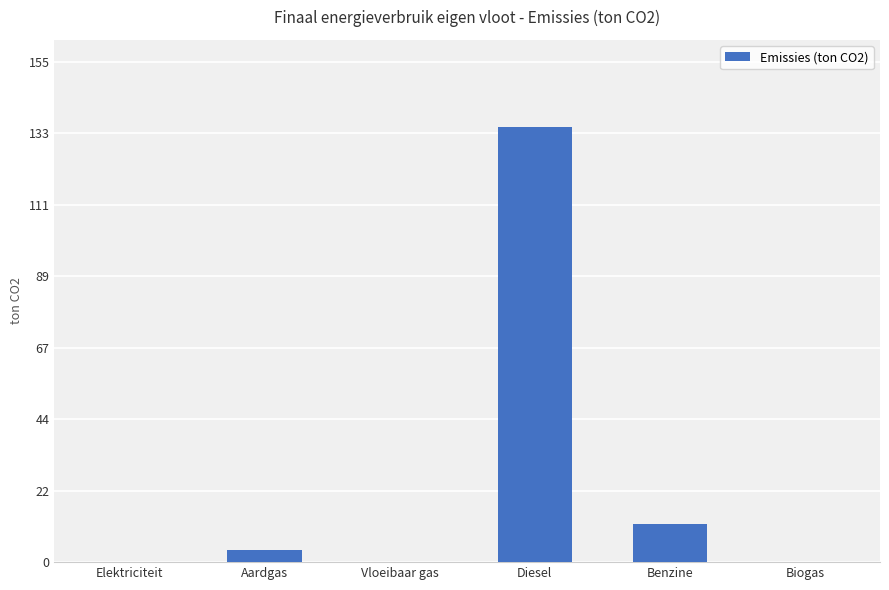

What is the average value?

25.1